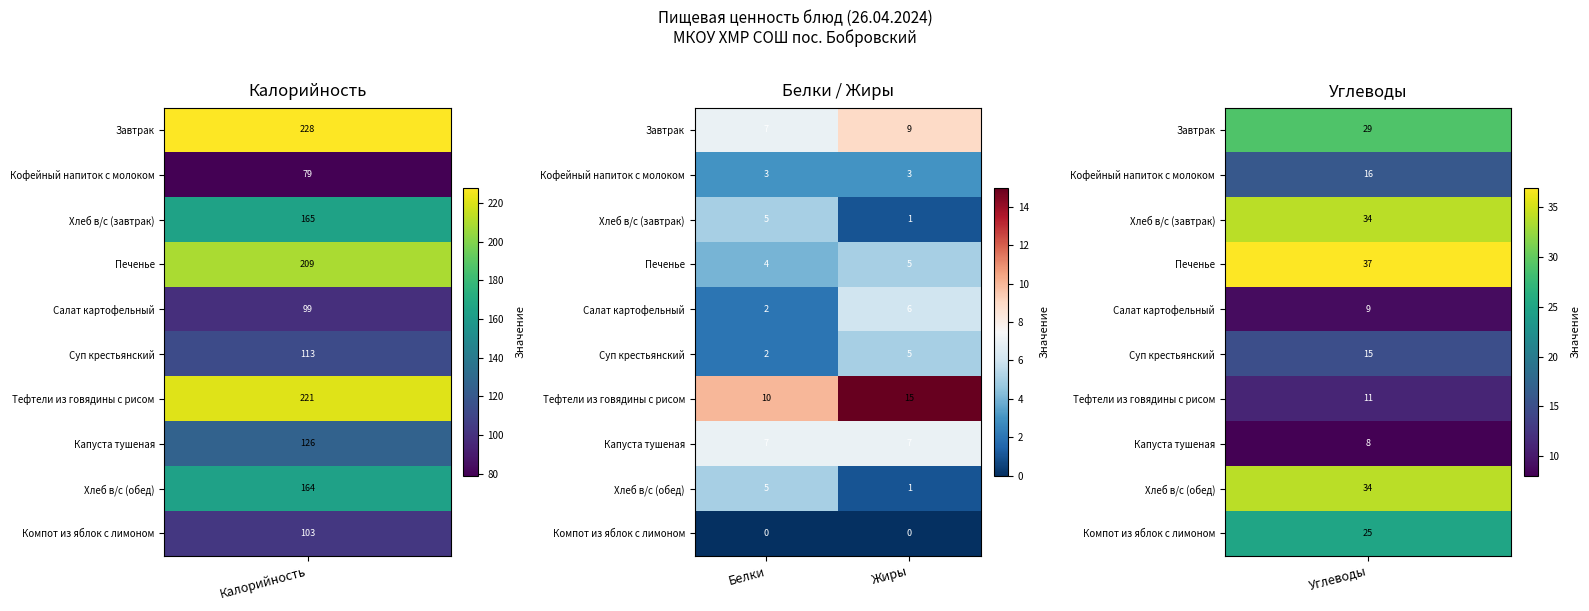

What is the maximum value shown in the chart?

15